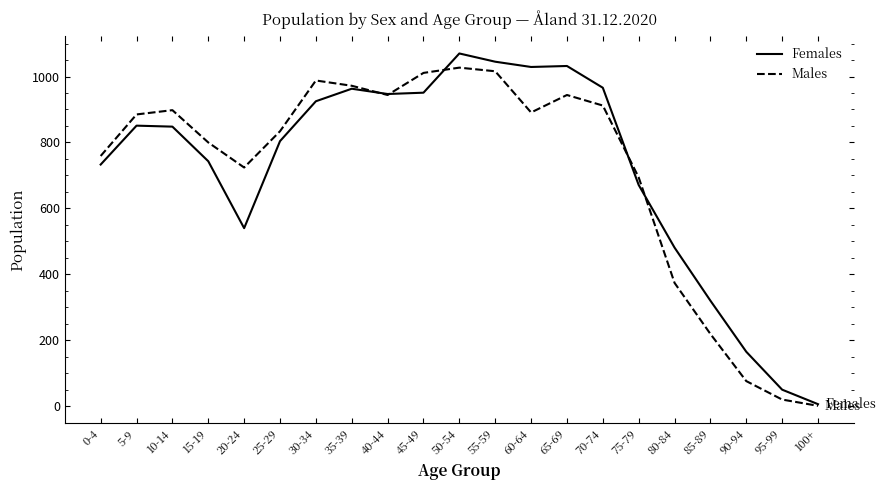

What are all the series names shown in the legend?

Females, Males